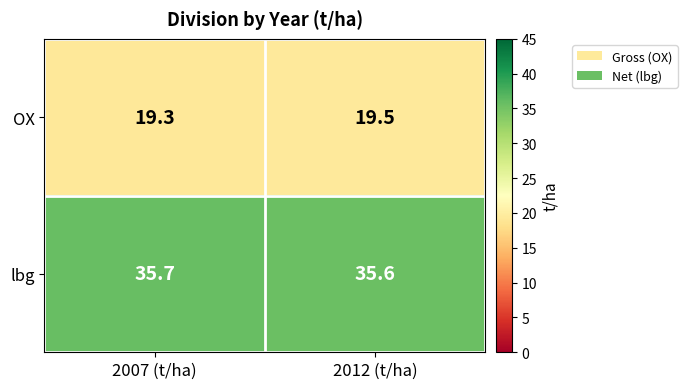

What is the average value of the lbg series?

35.7